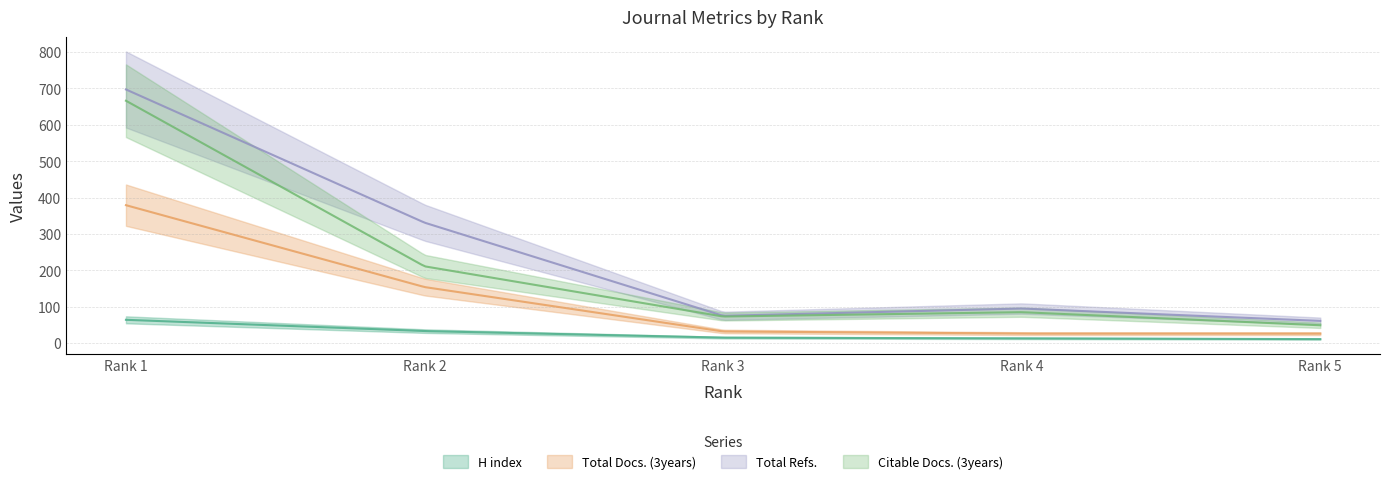

True or false: Total Docs. (3years) has more than 1 points higher than both neighbors.

False